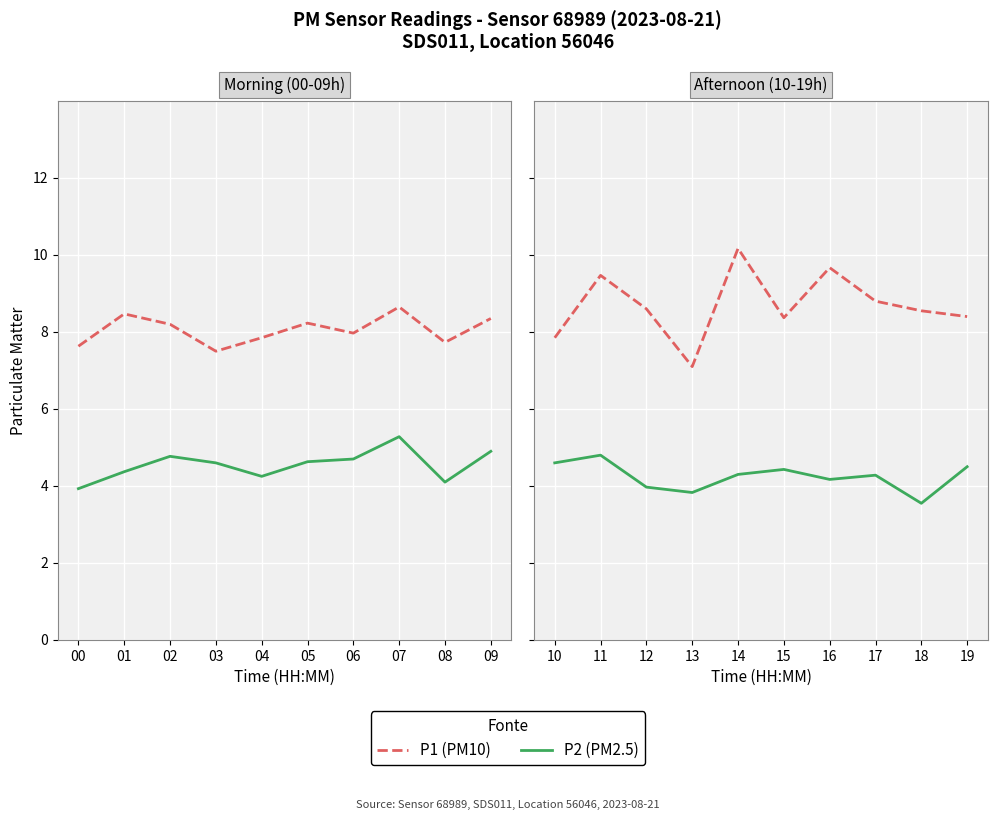

List the series in order of their peak value, lowest first.

P2 (PM2.5), P1 (PM10)